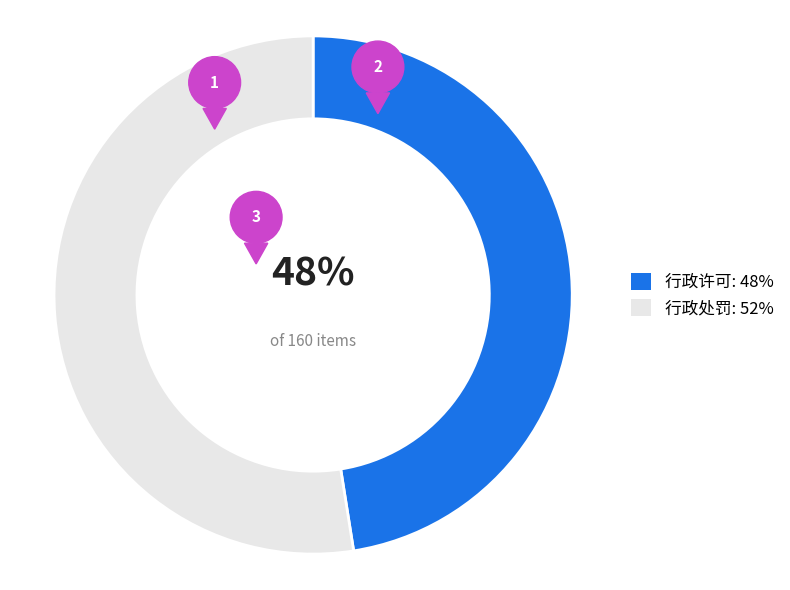

How many slices are in this pie chart?

2